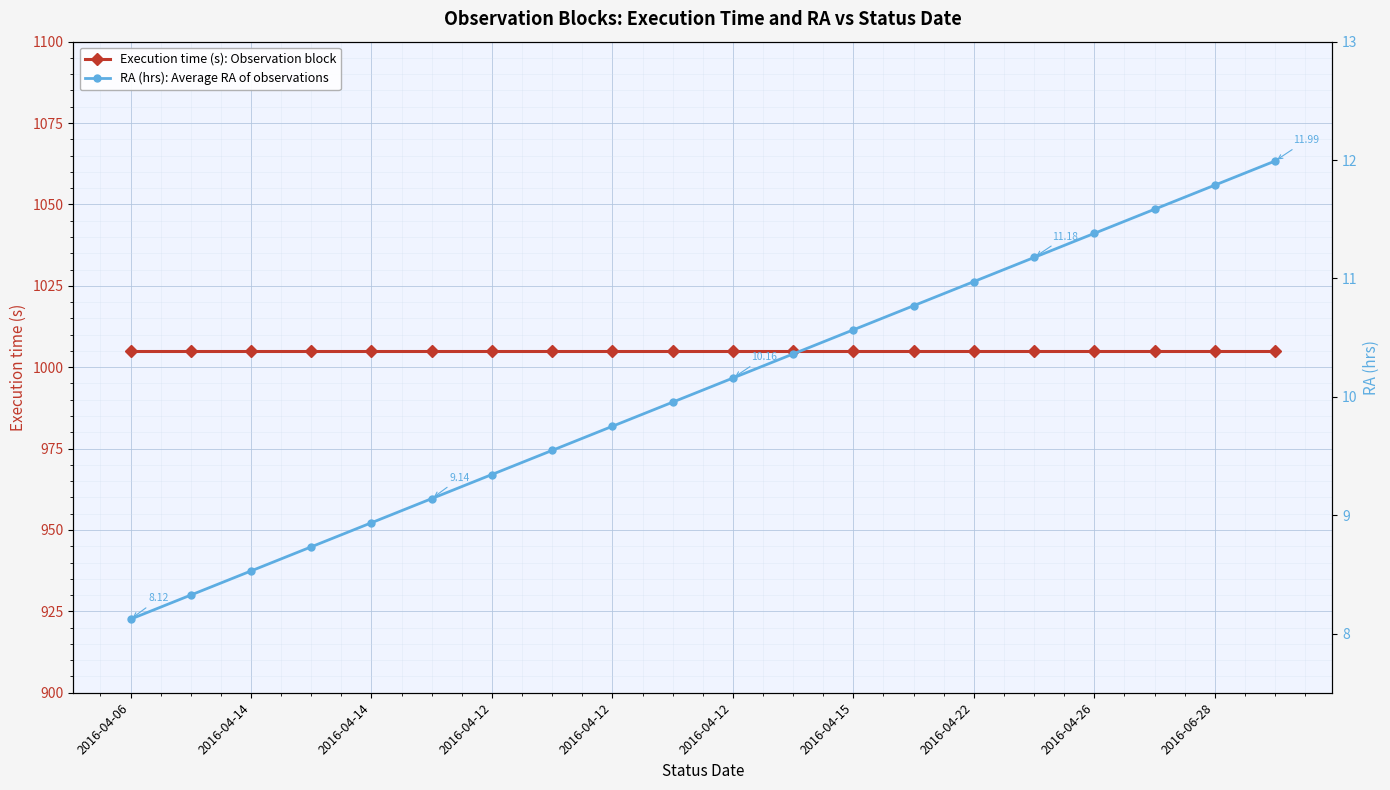

List the series in order of their overall mean, lowest first.

RA (hrs): Average RA of observations, Execution time (s): Observation block